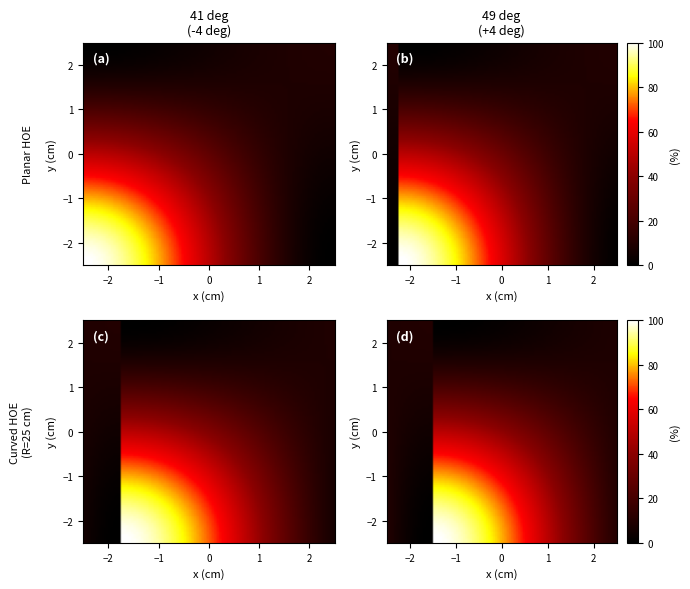

What is the spread (max minus min) of values at direction?

2